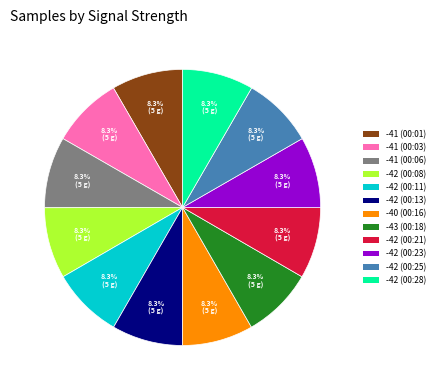

To the nearest percent, what portion does -41 (00:06) represent?

8%